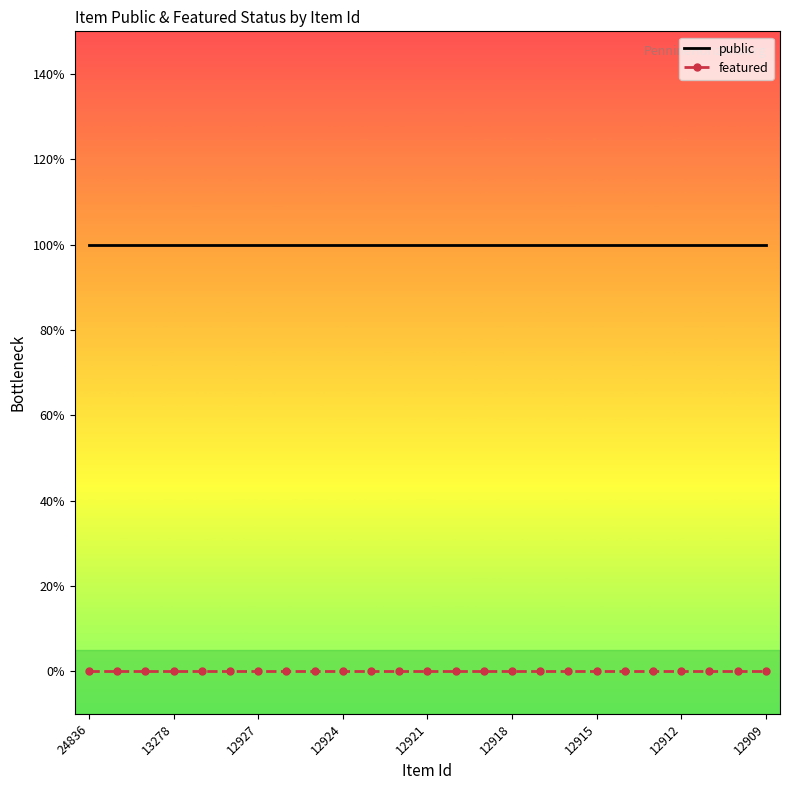

At how many categories does at least one series exceed 0?

25